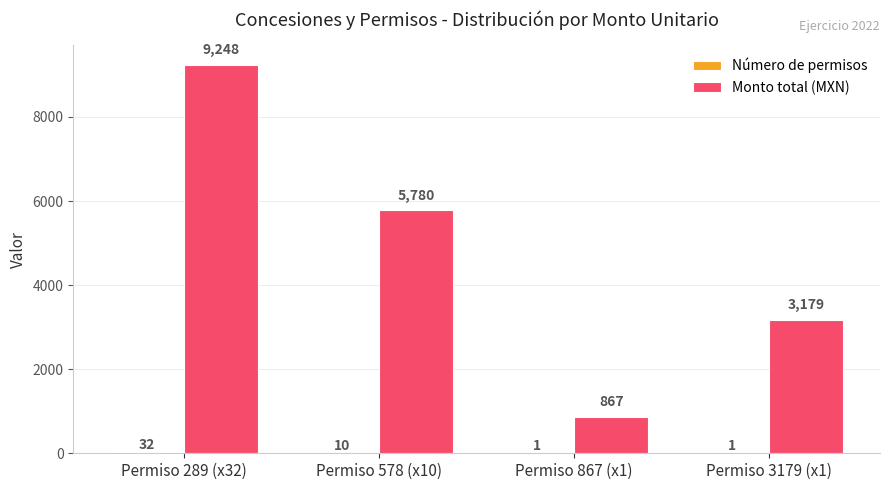

What is the sum of the Monto total (MXN) values at Permiso 578 (x10) and Permiso 867 (x1)?

6647